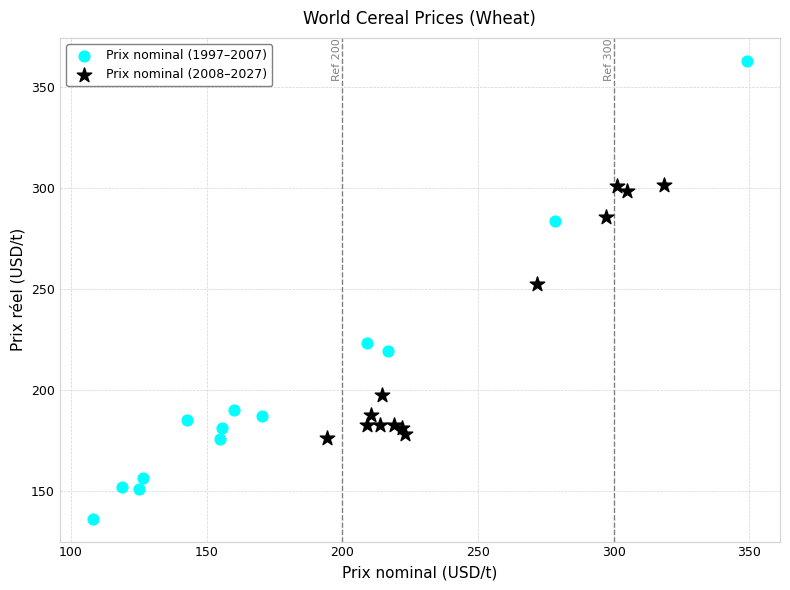

Which series contains the highest Y value?

Prix nominal (1997–2007)